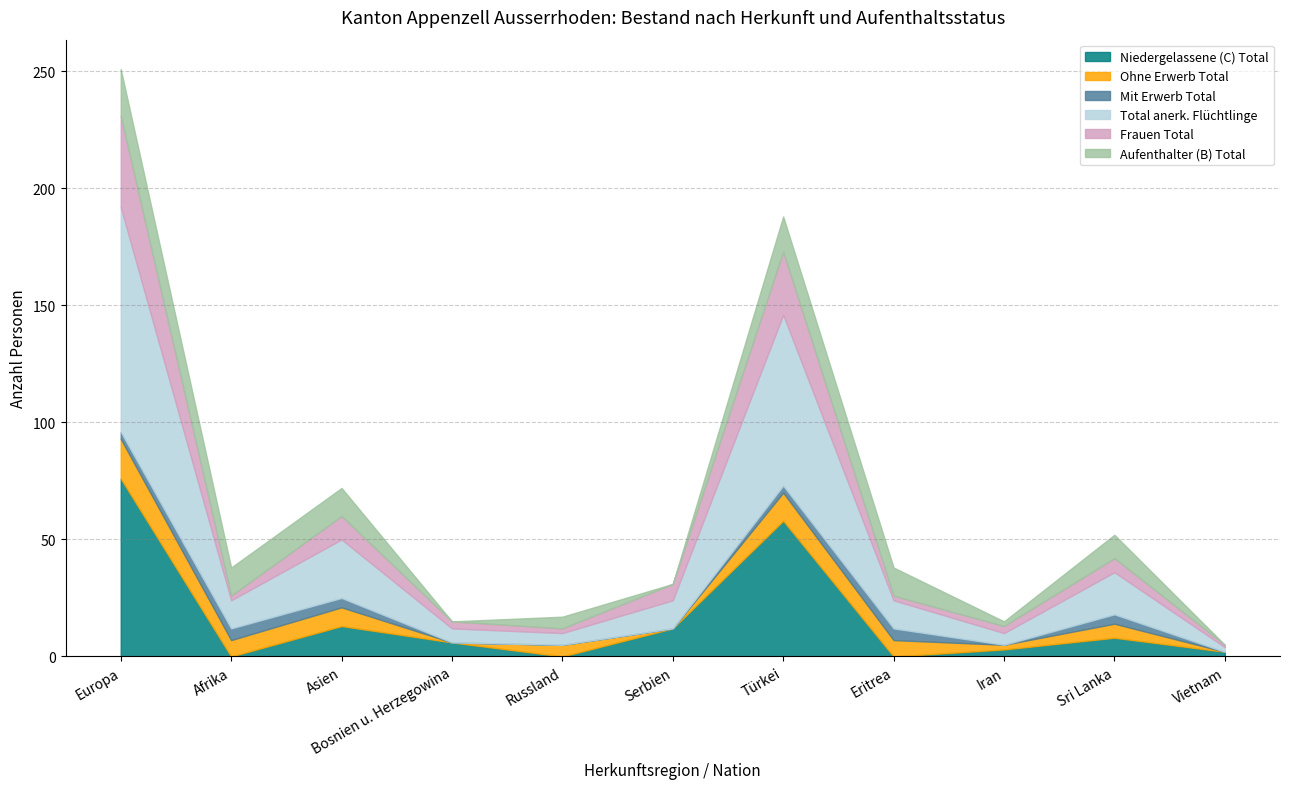

True or false: Ohne Erwerb Total and Total anerk. Flüchtlinge cross at least once.

False